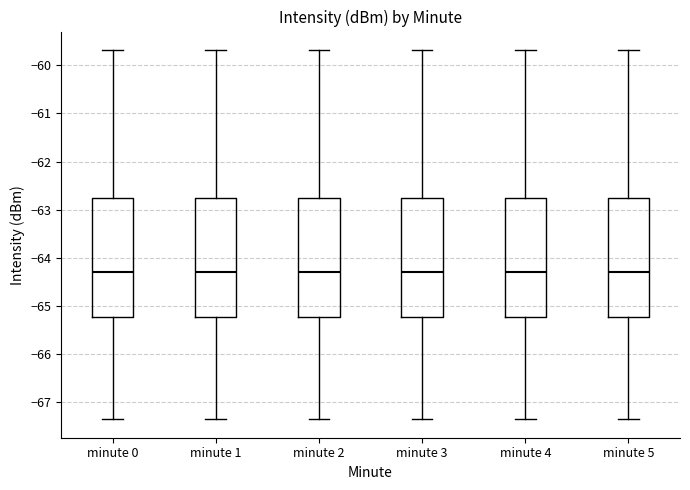

Where does the lower whisker of the box for minute 0 end on the y-axis? The values are not printed on the chart, so give them approximately, as read against the axis.

-67.4